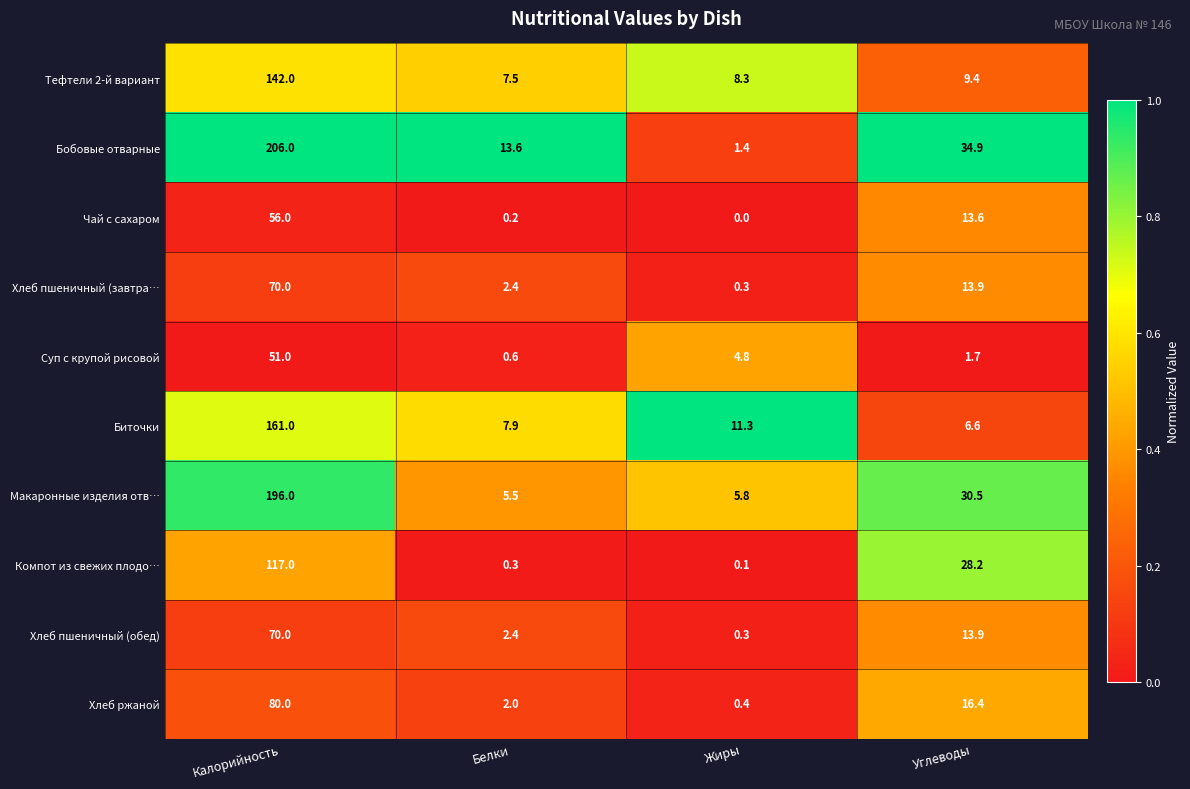

Which series has the largest total across all categories?

Бобовые отварные